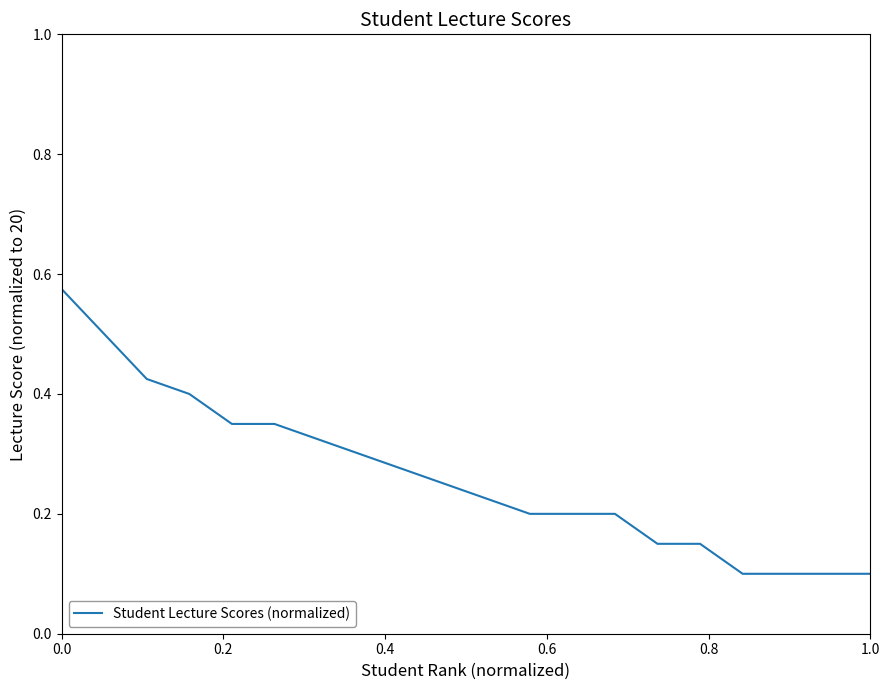

What is the difference between the maximum and minimum values?

0.5